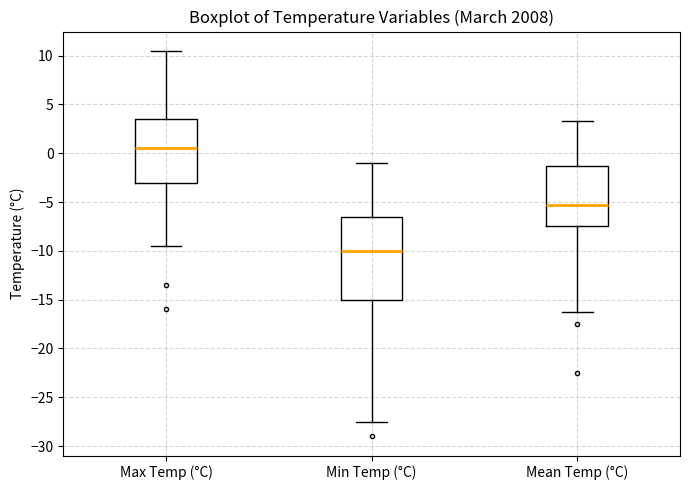

Reading left to right, read every box against the y-axis: the position of its median line, the range the box covers, and the ends of its whiskers. The values are not printed on the chart, so give them approximately, as read against the axis.

Max Temp (°C): median 0.5, box -3.0 to 3.5, whiskers -9.5 to 10.5
Min Temp (°C): median -10.0, box -15.0 to -6.5, whiskers -27.5 to -1.0
Mean Temp (°C): median -5.5, box -7.5 to -1.5, whiskers -16.5 to 3.5